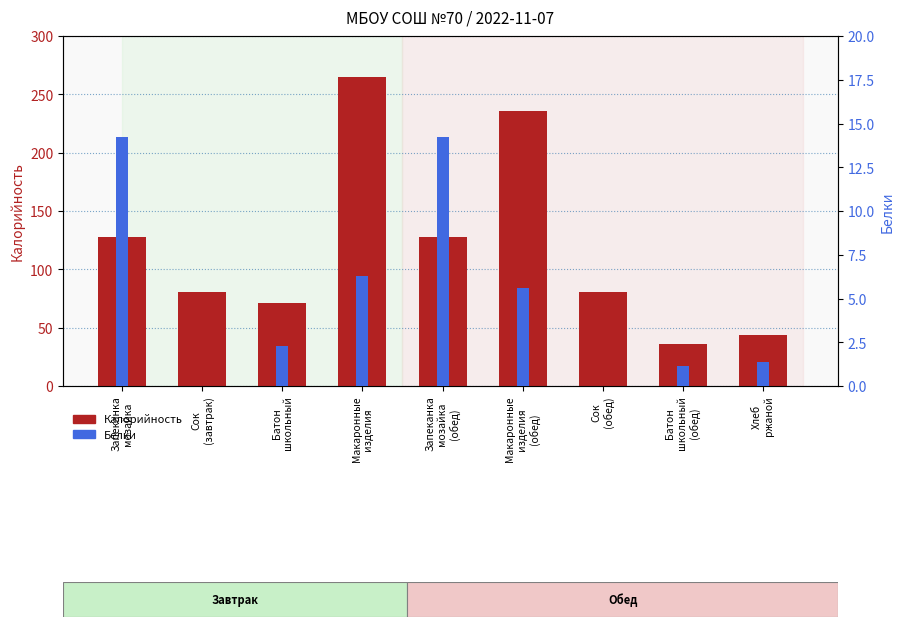

Reading left to right, transcribe all the data shown in this chart.

Калорийность: 128.0	81.0	71.0	265.0	128.0	236.0	81.0	36.0	44.0
Белки: 14.2	0.0	2.3	6.3	14.2	5.6	0.0	1.1	1.4